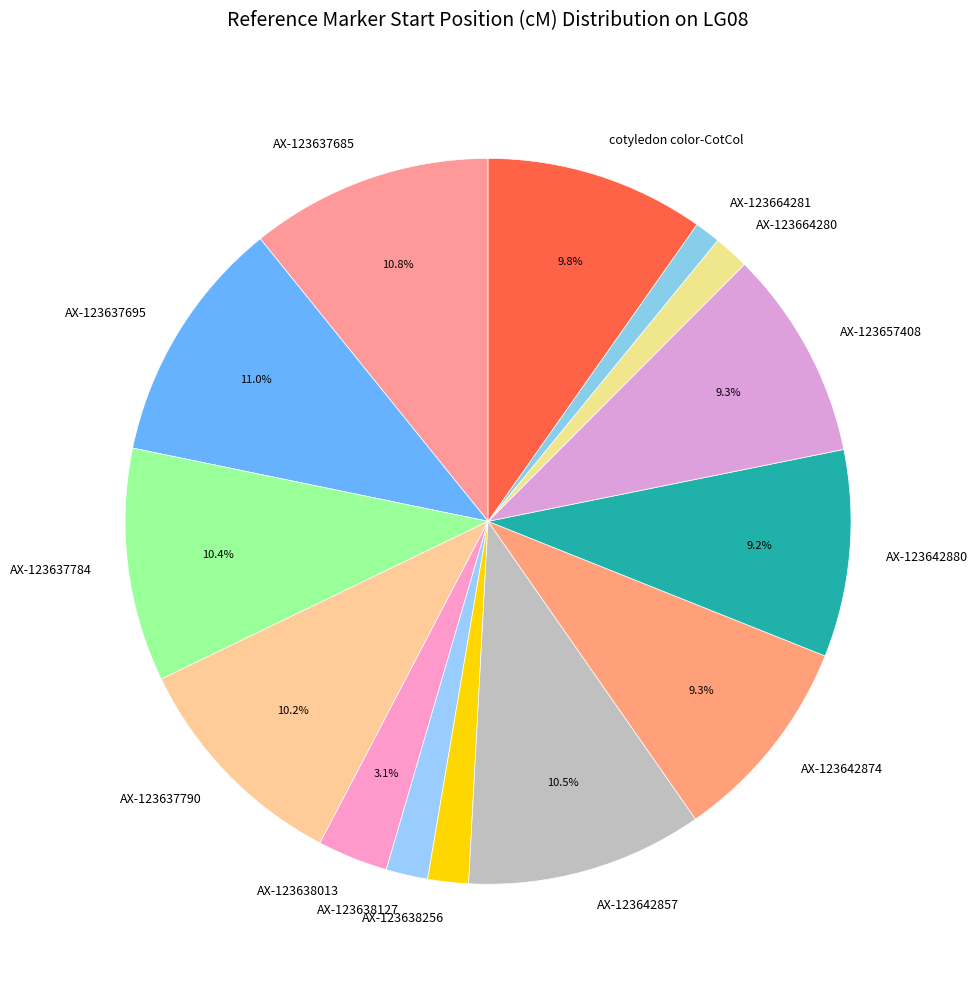

How many segments does this pie chart have?

14